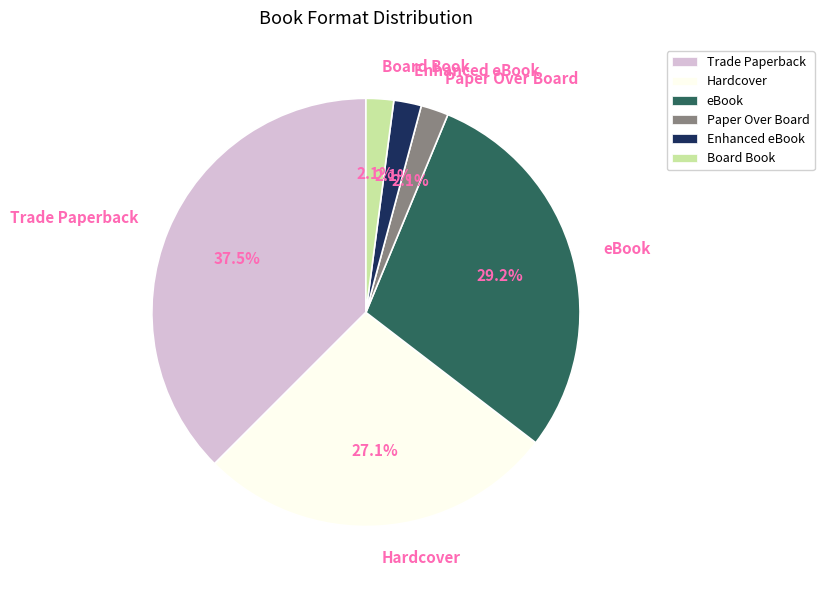

How many slices are in this pie chart?

6